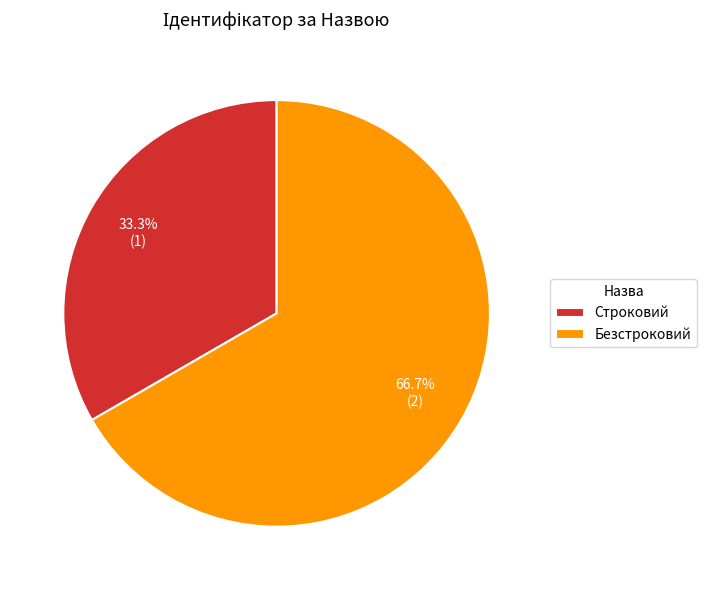

What is the smallest slice in the pie chart?

Строковий